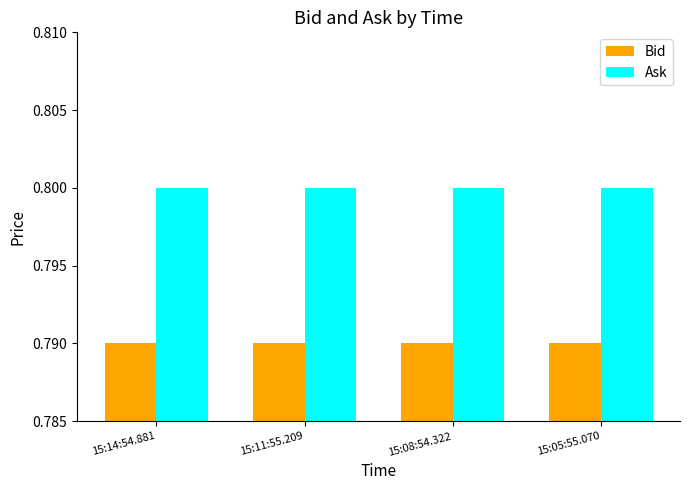

Rank the series at 15:14:54.881 from highest to lowest value.

Ask, Bid